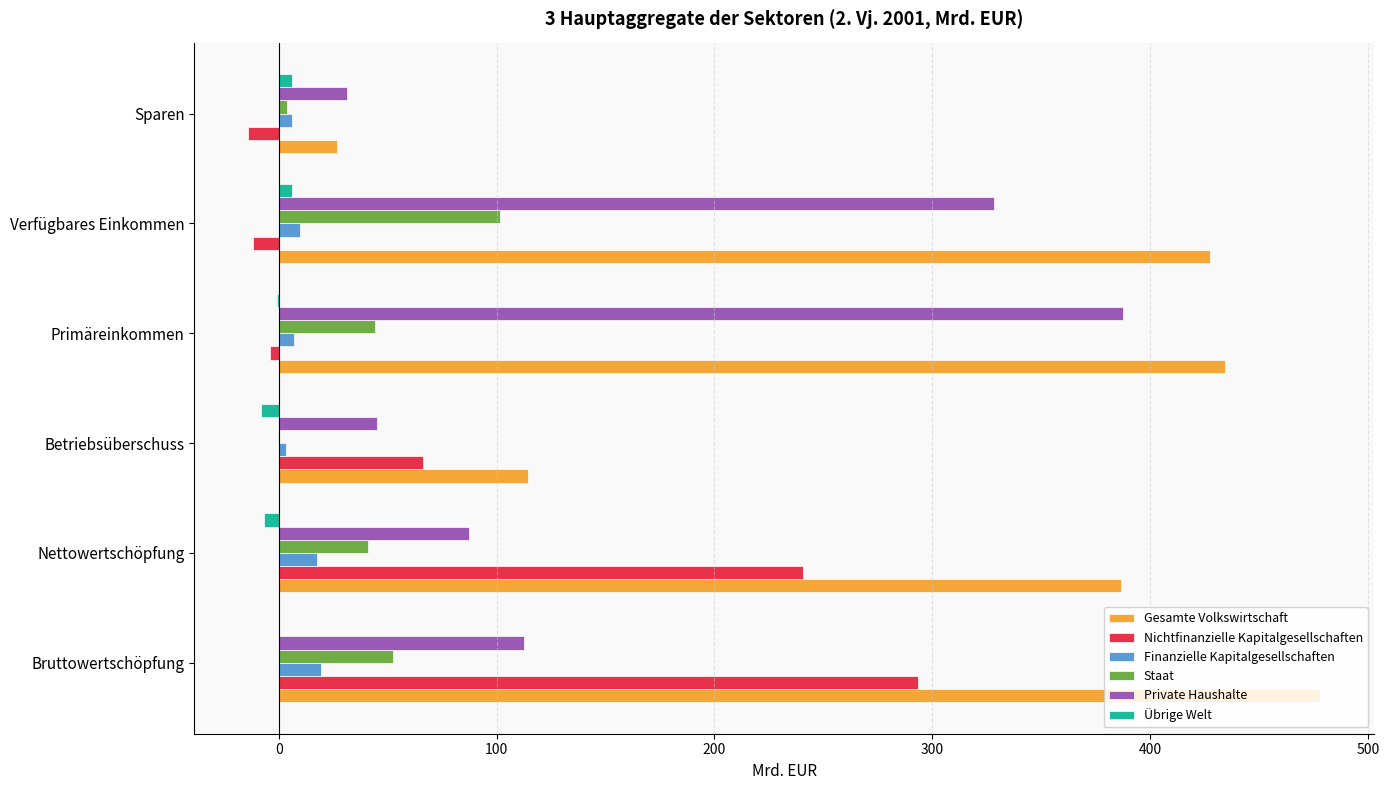

How many distinct data groups are displayed?

6